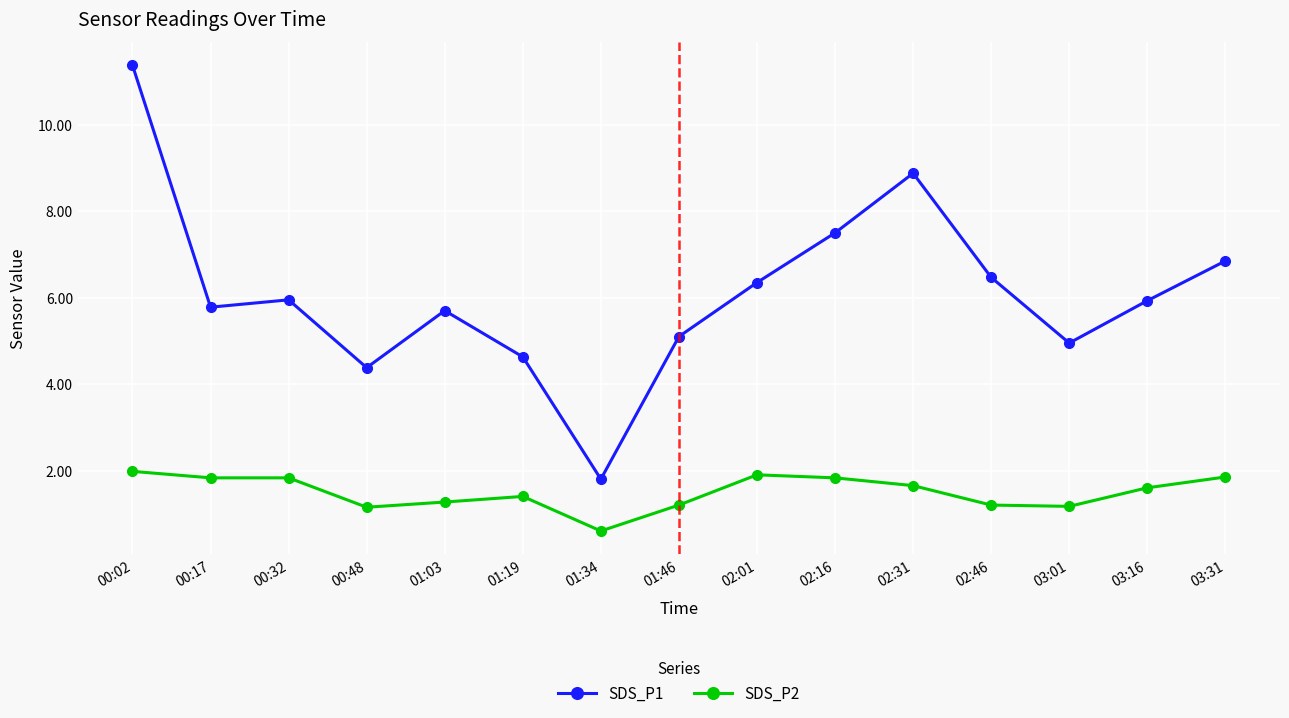

True or false: SDS_P1 has a value of 2.3 at 02:46.

False